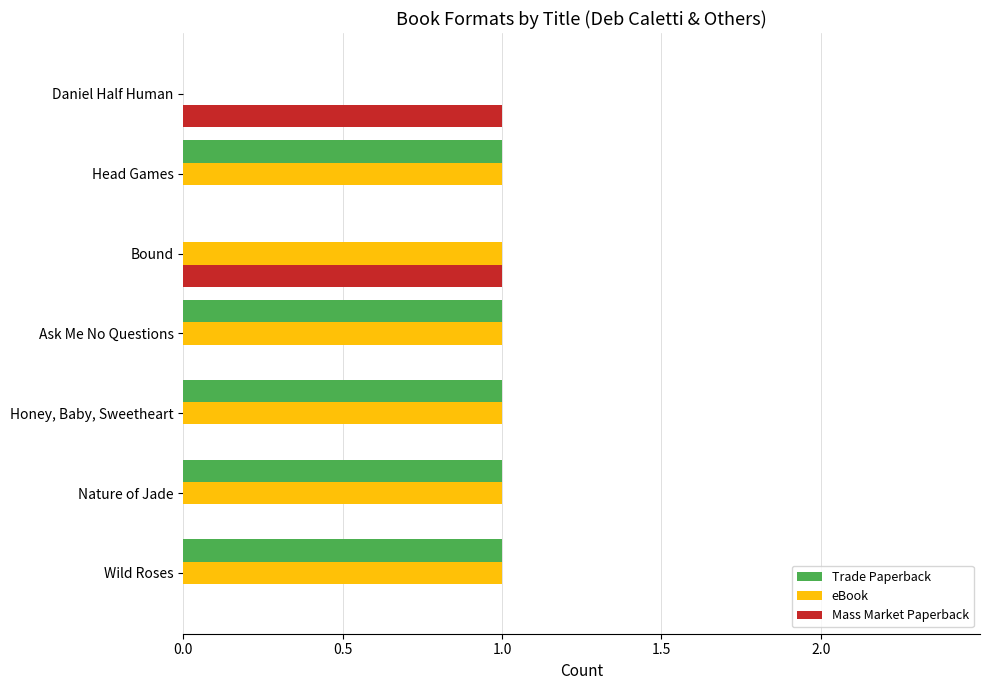

Is the value of Mass Market Paperback at Wild Roses greater than the value of Trade Paperback at Head Games?

No